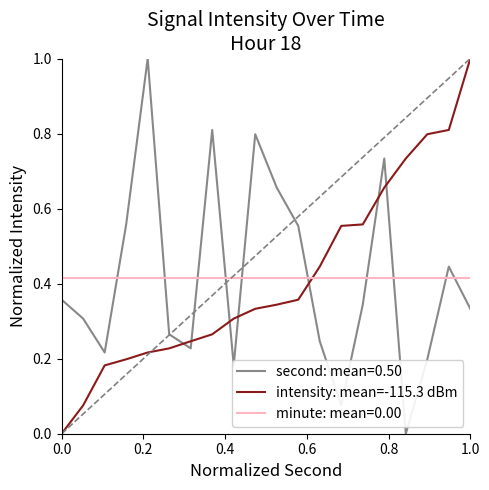

What is the maximum value shown in the chart?

1.0